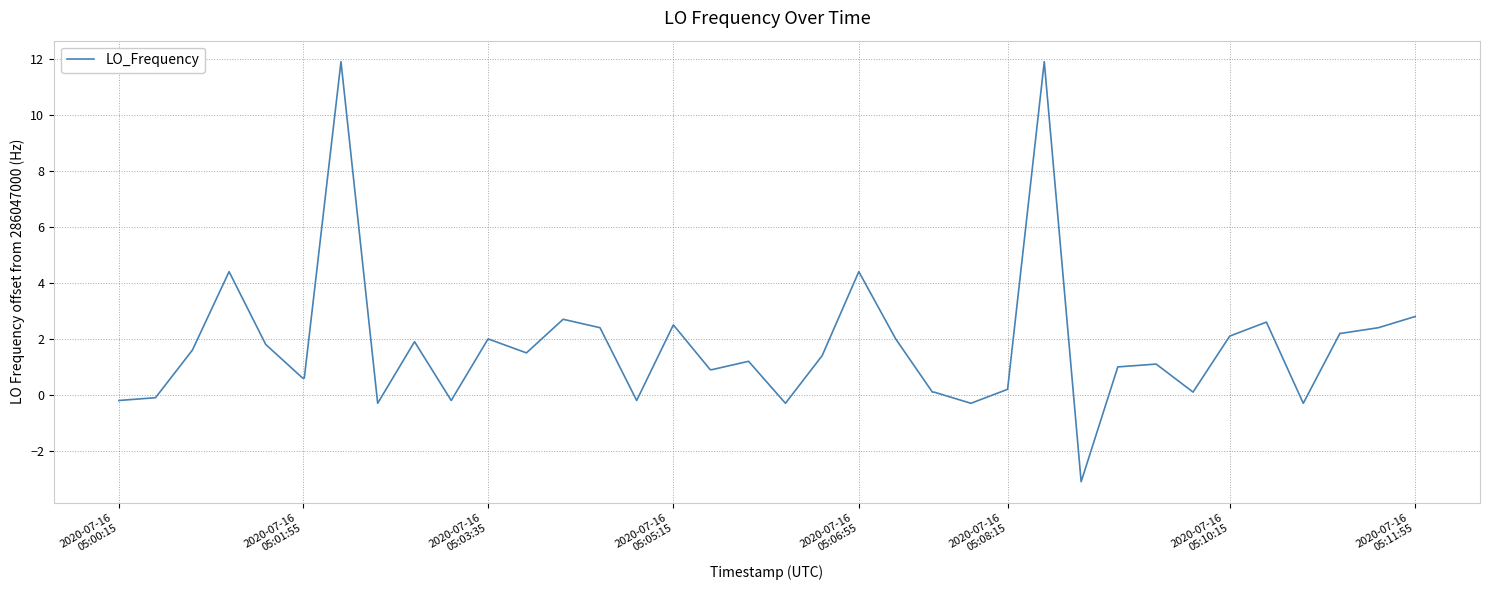

What is the greatest value displayed?

11.9